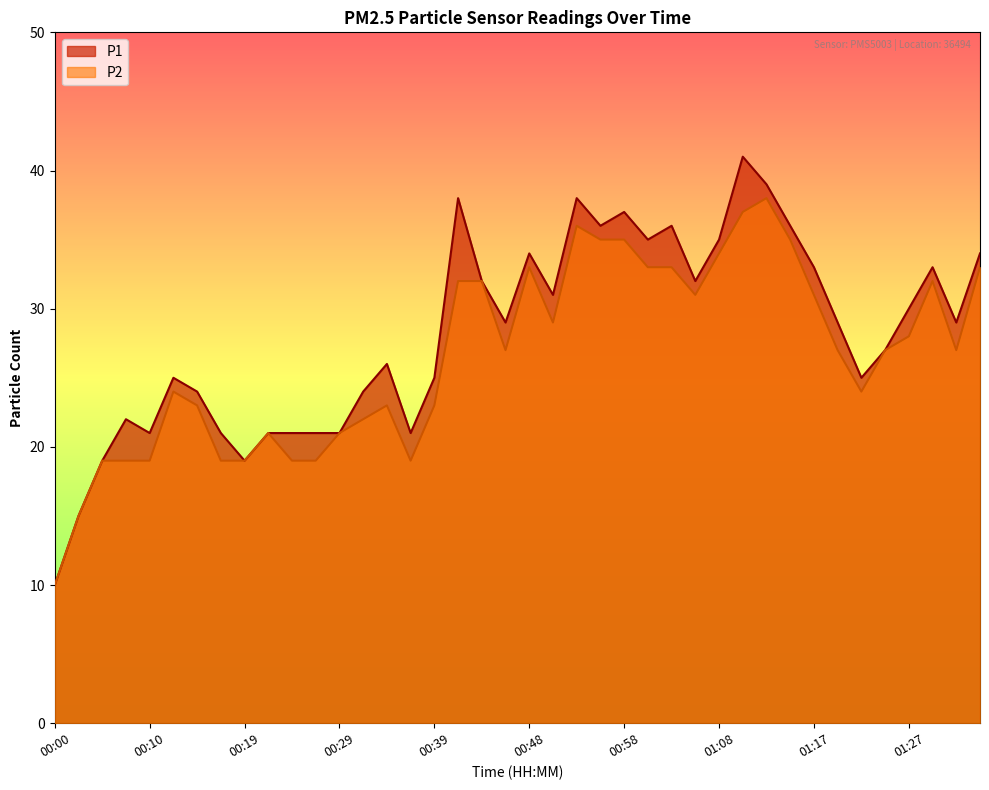

List the series in order of their overall mean, lowest first.

P2, P1